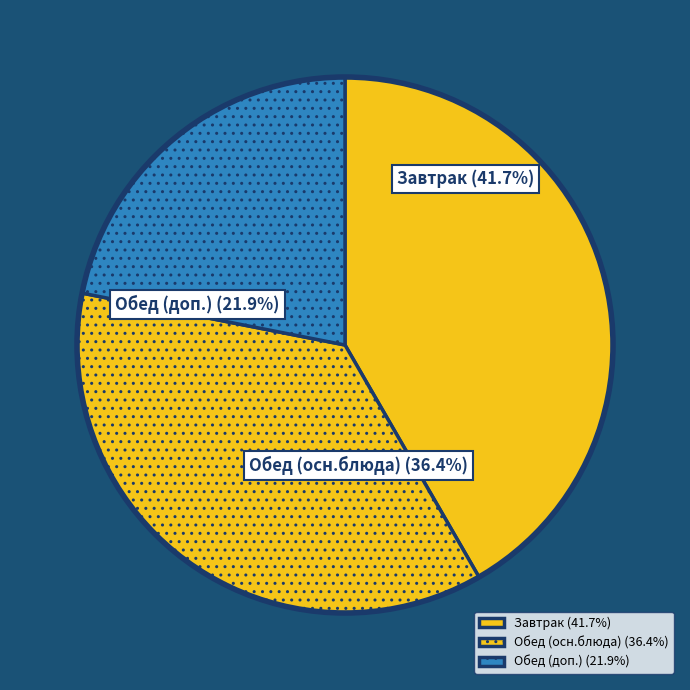

To the nearest percent, what is the difference between the largest and smallest slice percentages?

20%